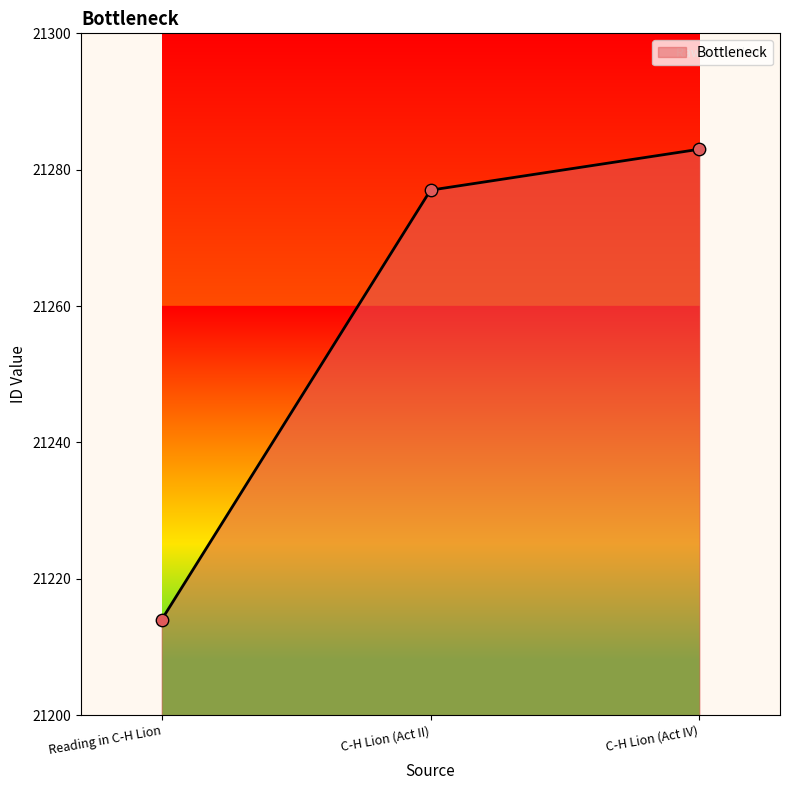

What is the ratio of the value at Reading in C-H Lion to the value at C-H Lion (Act IV)?

1.0